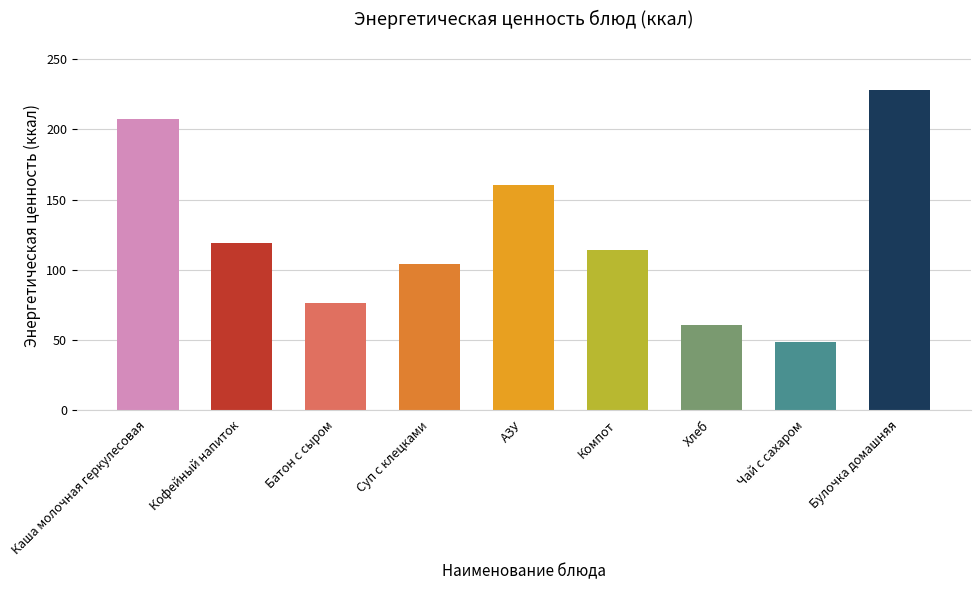

Reading right to left, extract all data points from this chart.

228.2	48.6	60.3	113.8	160.0	104.0	76.0	118.7	207.4